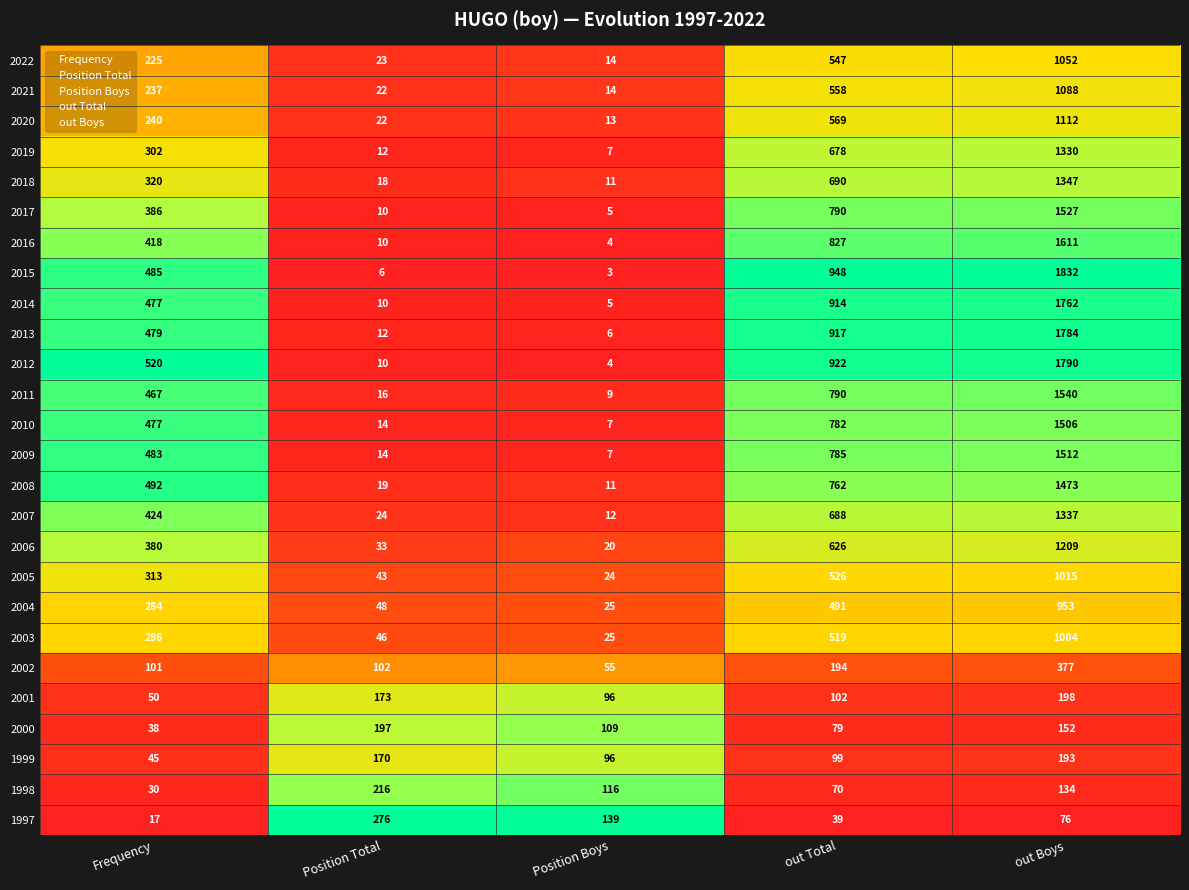

What is the highest value of the 1998 series?

216